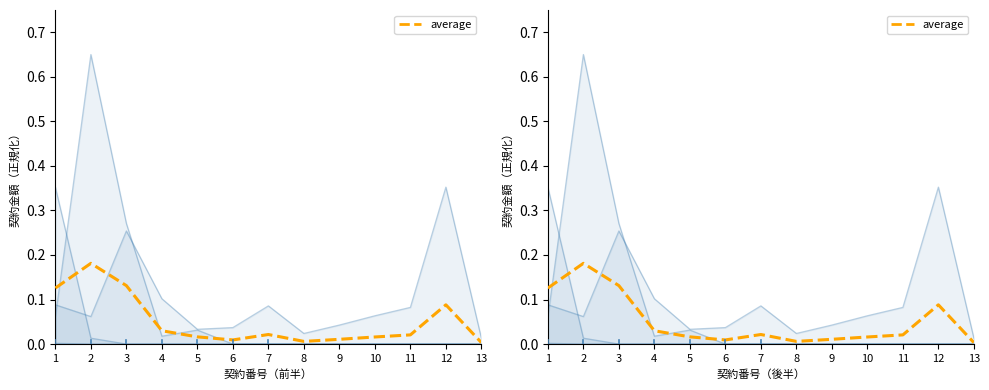

Which series ends up on top after the final intersection of 情報管理課 and average?

average